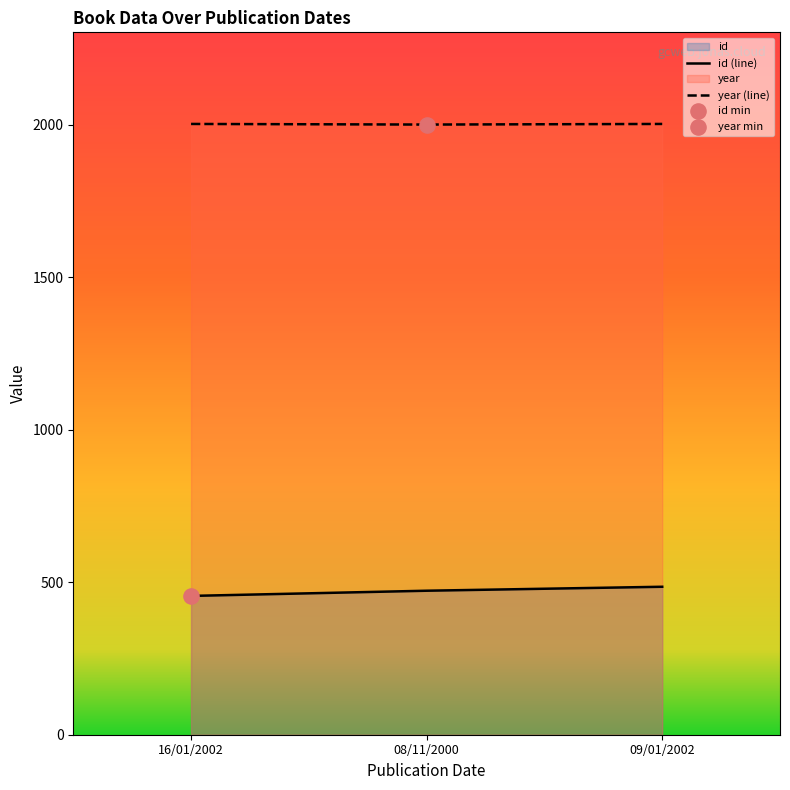

What is the total value across all series at 09/01/2002?

2487